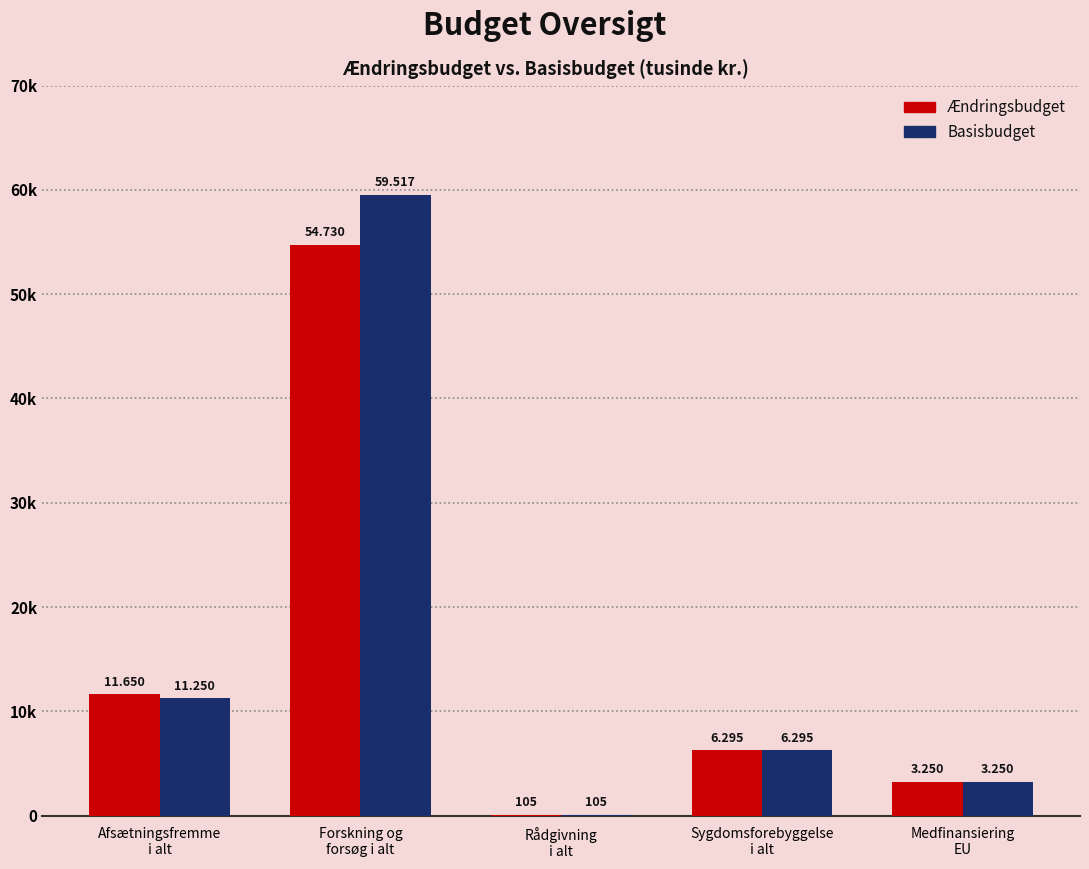

What are all the series names shown in the legend?

Ændringsbudget, Basisbudget